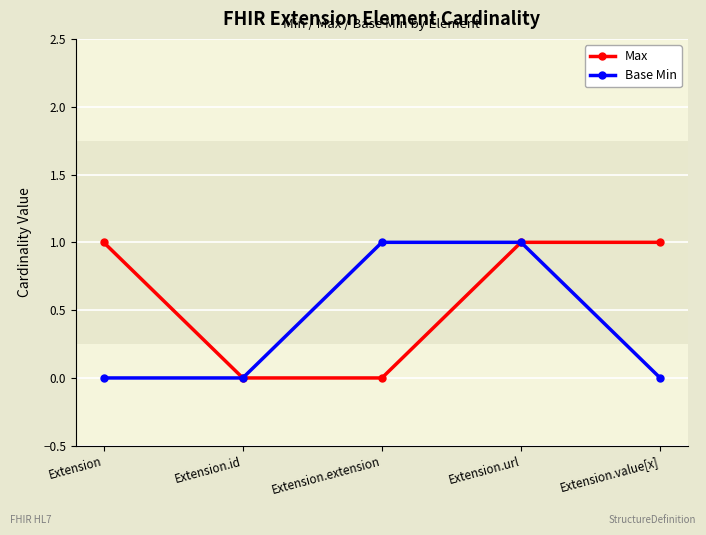

The Max series shows 0 at Extension.id. True or false?

True